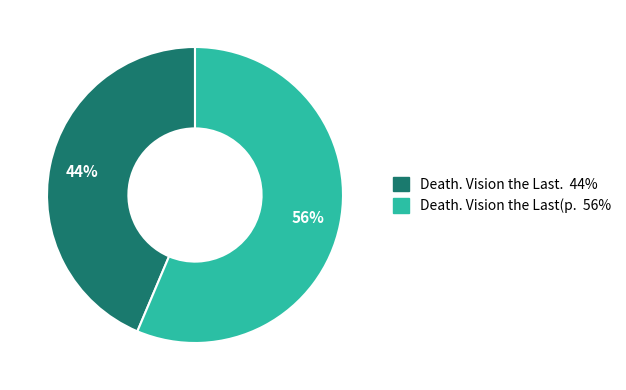

How many segments does this pie chart have?

2